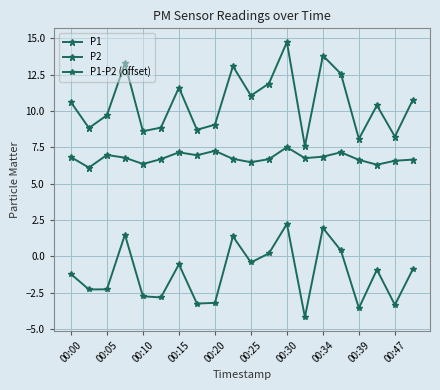

Count the number of data series in this chart.

3